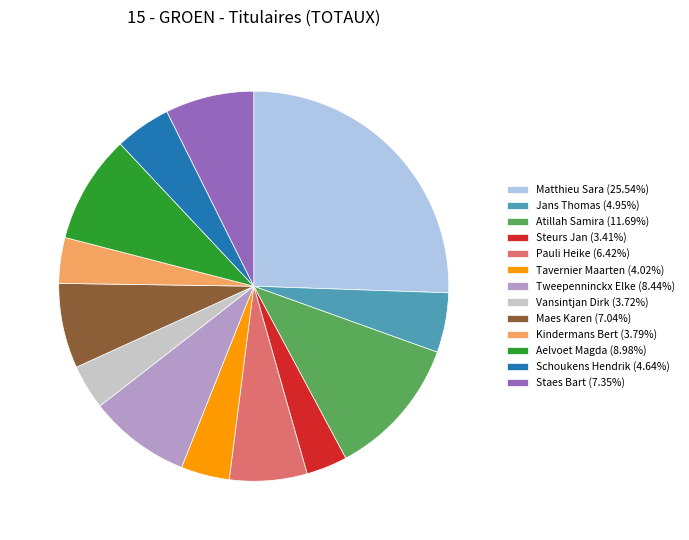

How many segments does this pie chart have?

13